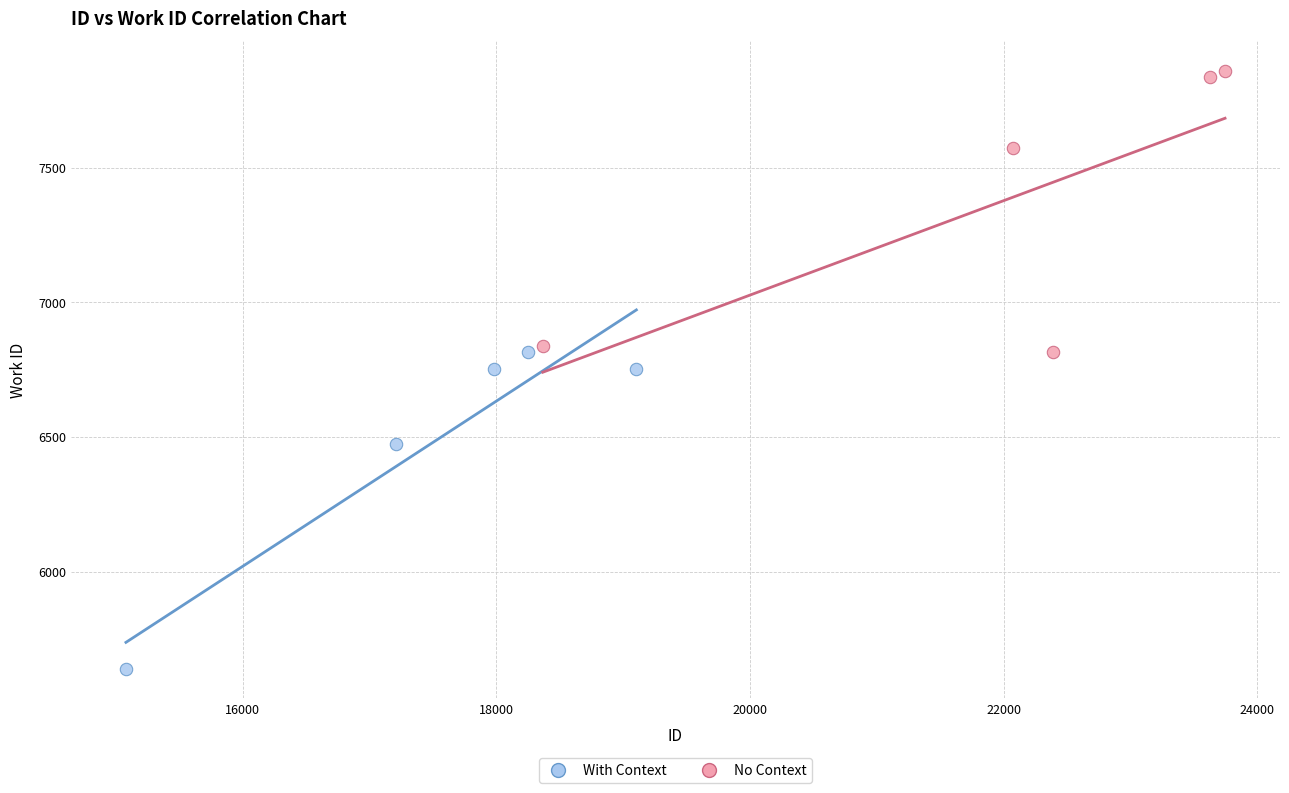

What are all the series names shown in the legend?

With Context, No Context